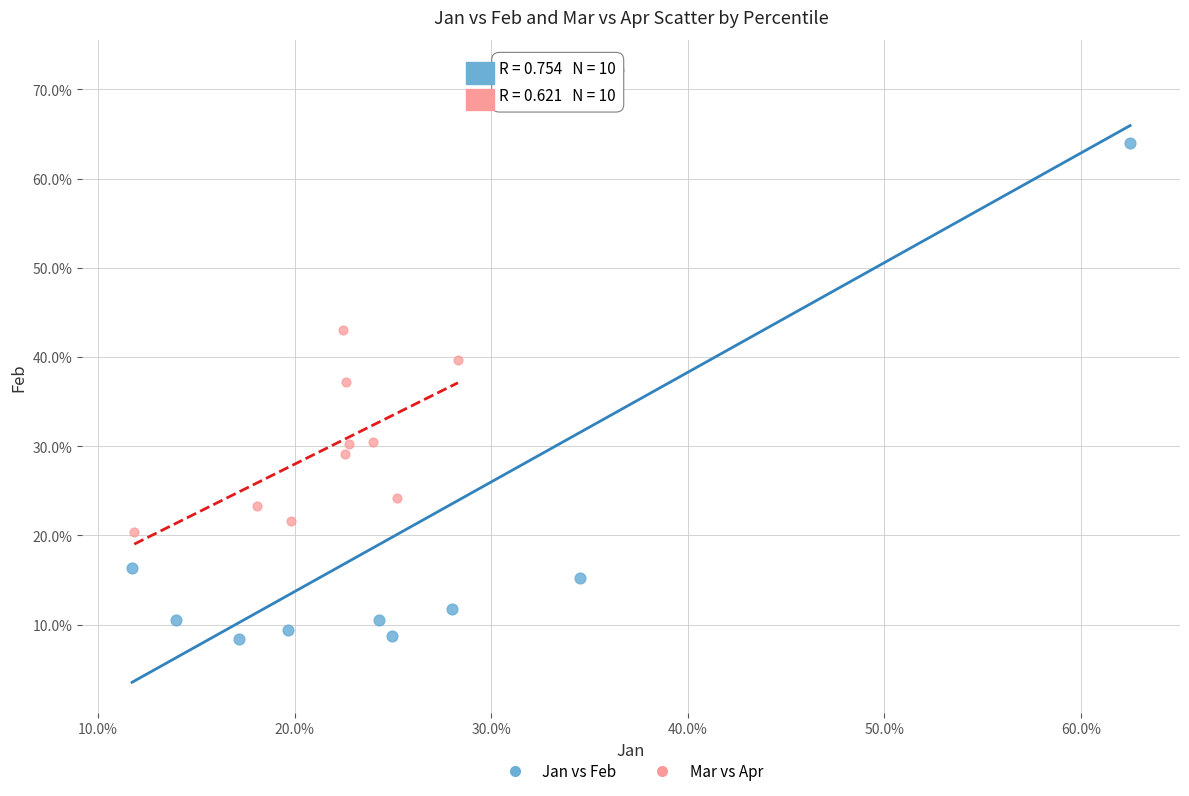

Which series contains the highest Y value?

Jan vs Feb